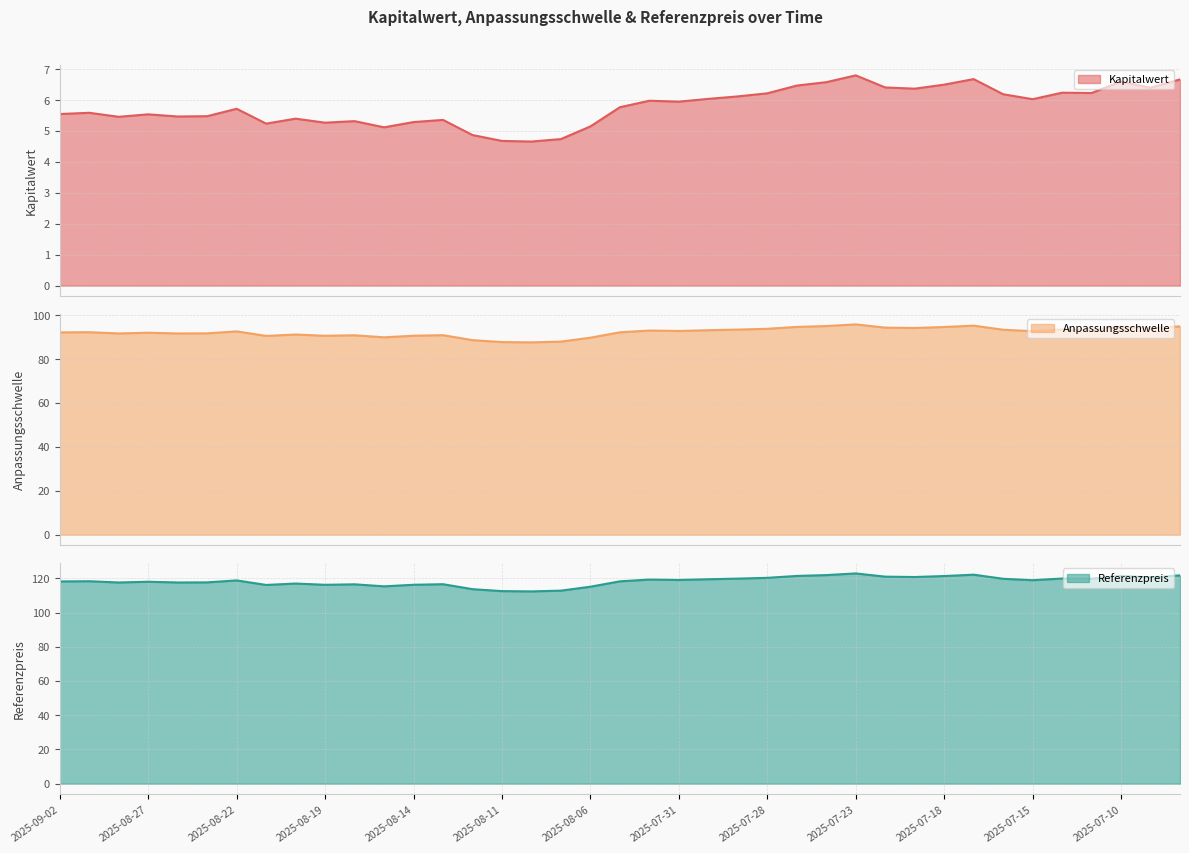

Is it true that Kapitalwert equals 9.1 at 2025-07-30?

False